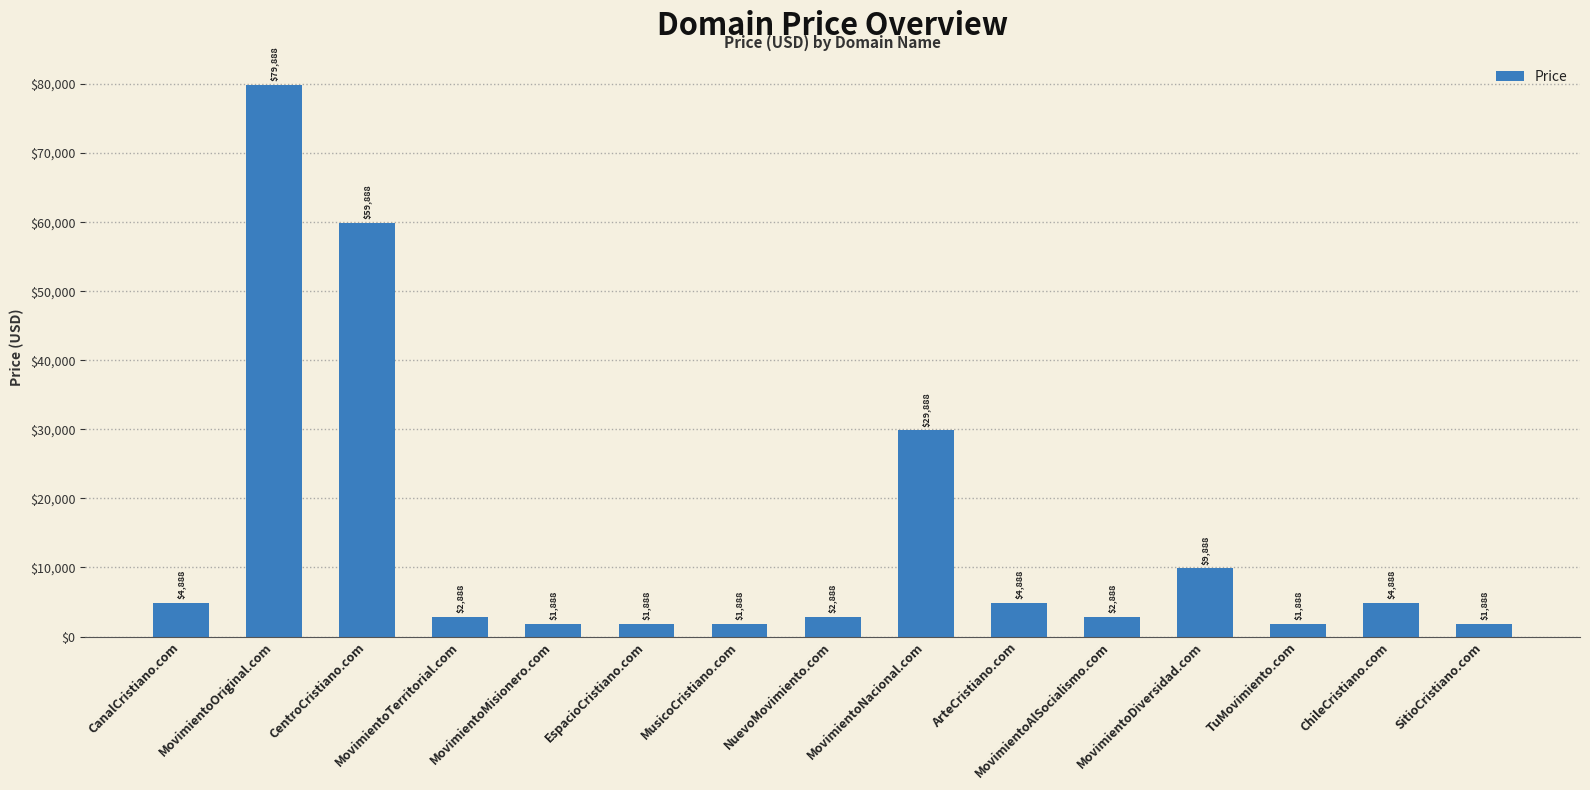

What is the ratio of the value at MovimientoAlSocialismo.com to the value at MovimientoNacional.com?

0.1